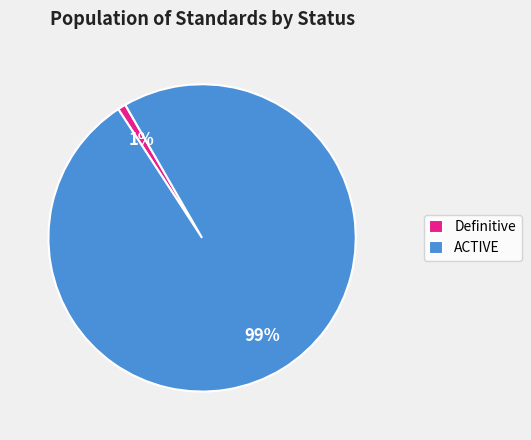

Is it true that Definitive is 1% of the pie?

True